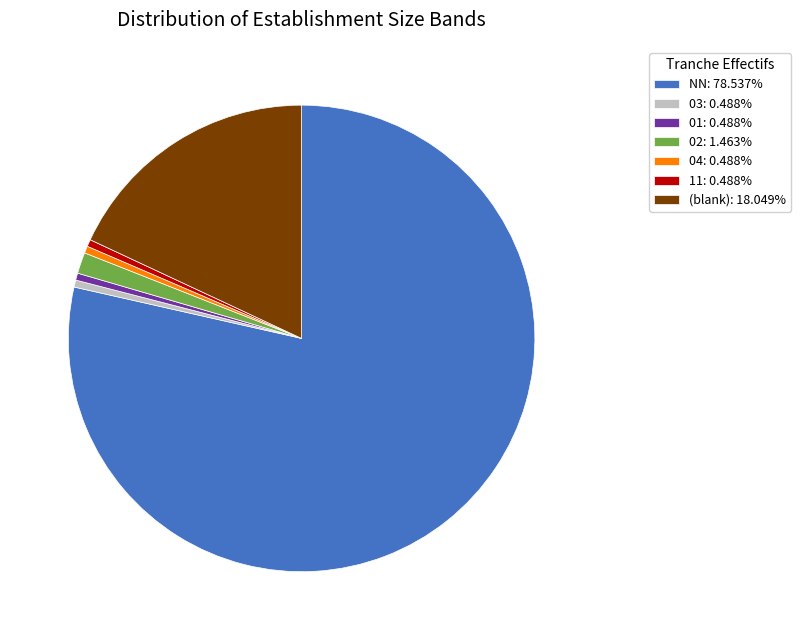

Does 03: 0.488% account for over 50% of the chart?

No